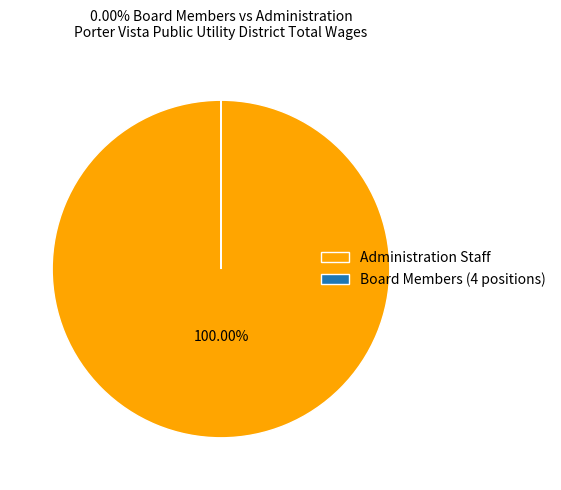

What is the majority slice?

Administration Staff